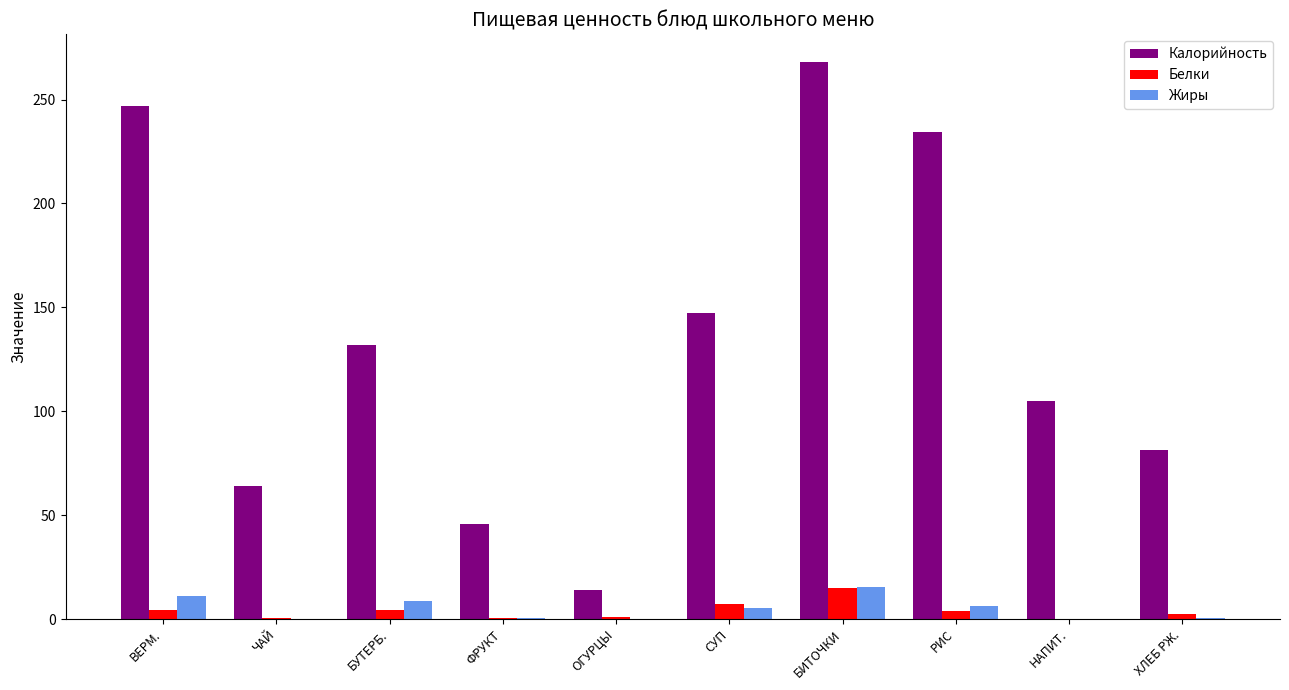

The value of Жиры at БУТЕРБ. is 8.8. True or false?

True